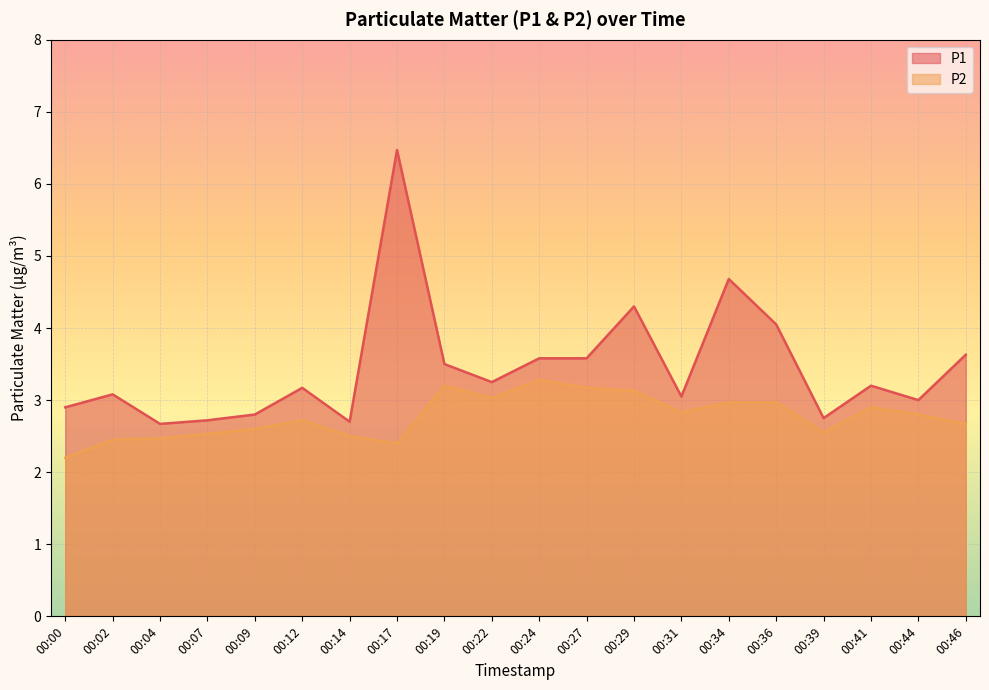

What is the difference between the P2 values at 00:17 and 00:19?

0.8